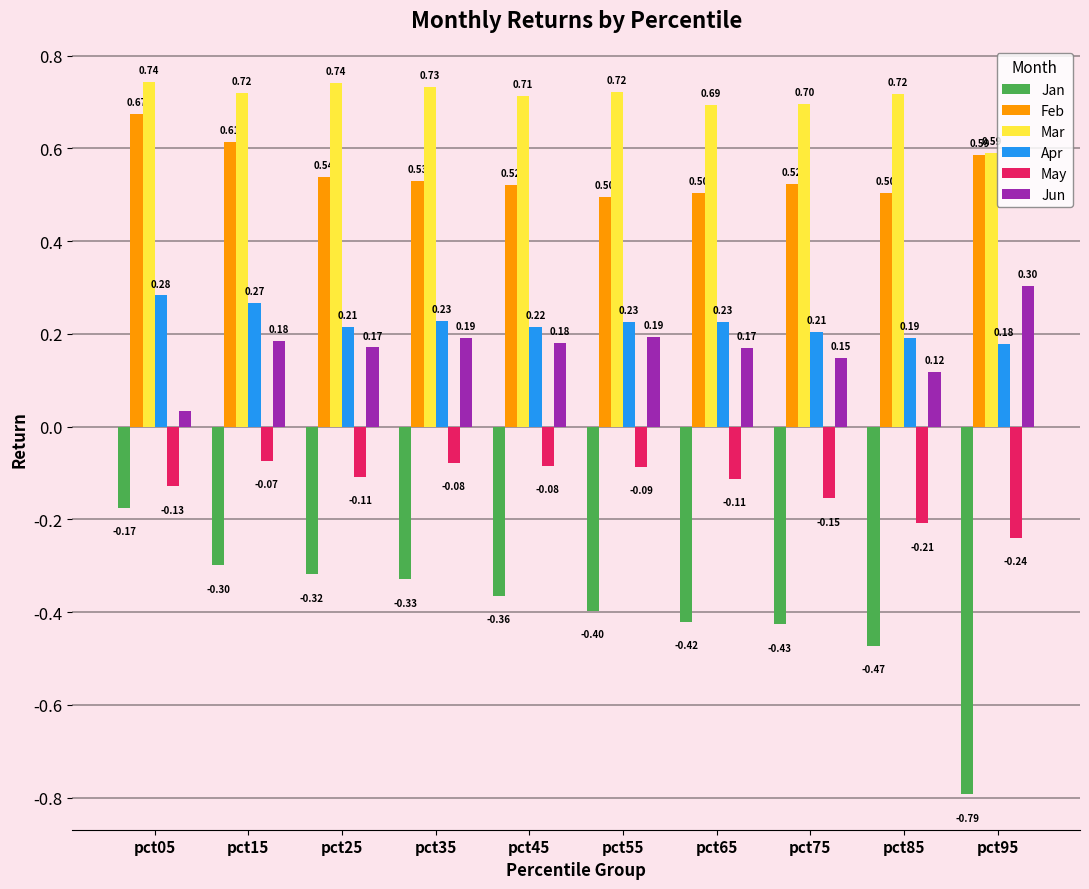

What is the sum of all Mar values?

7.1